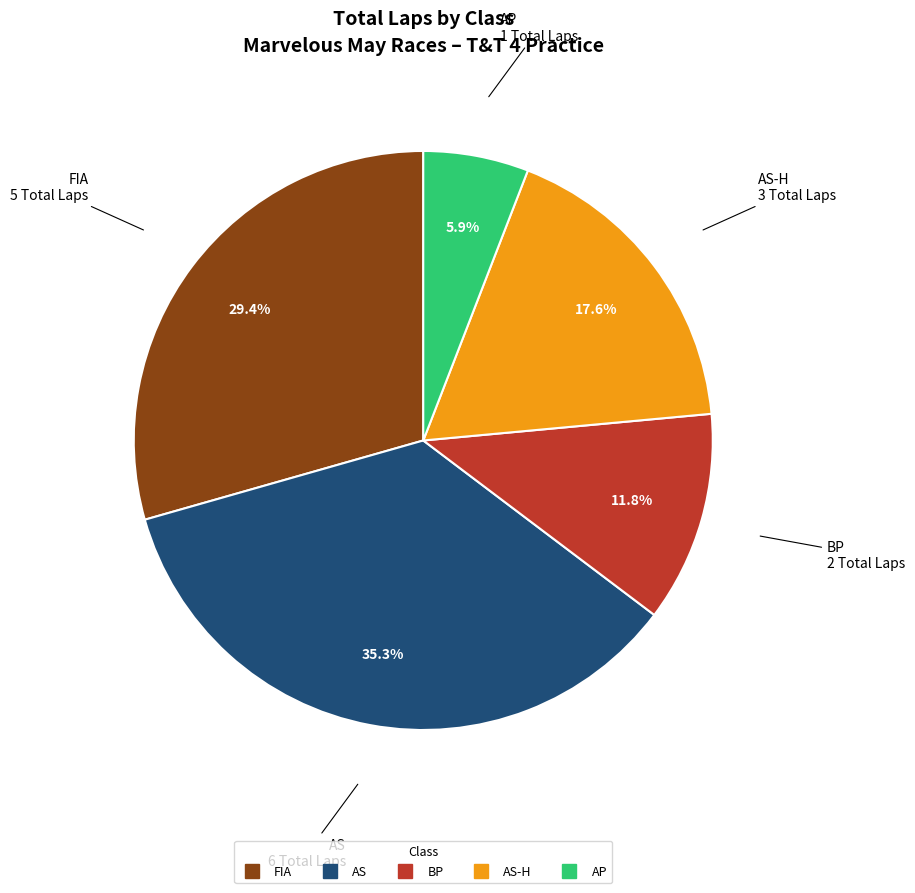

Is there a majority slice in this chart?

No